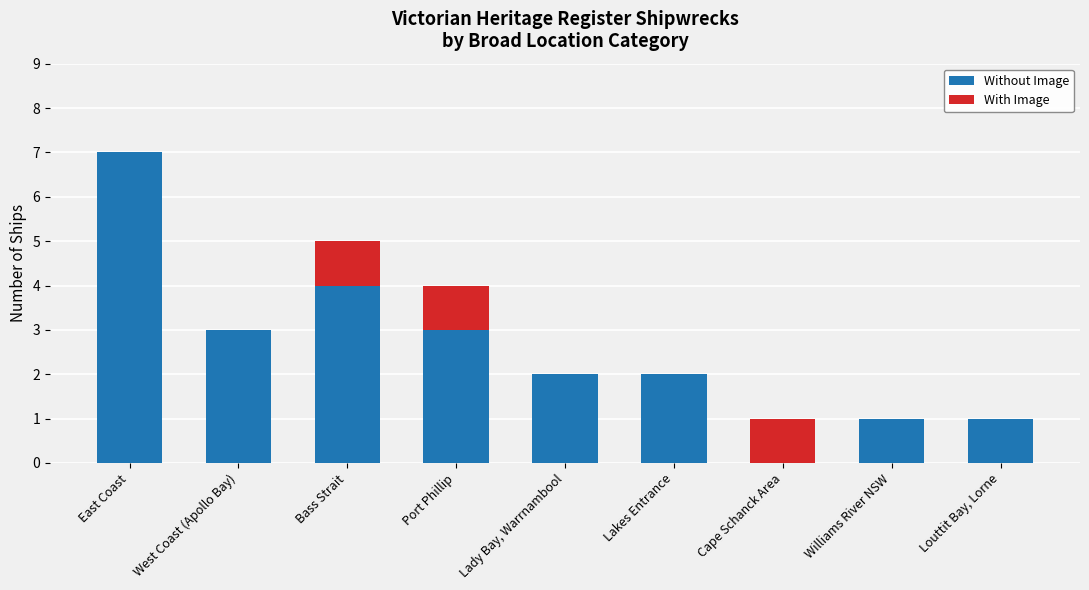

Are the bars horizontal?

No